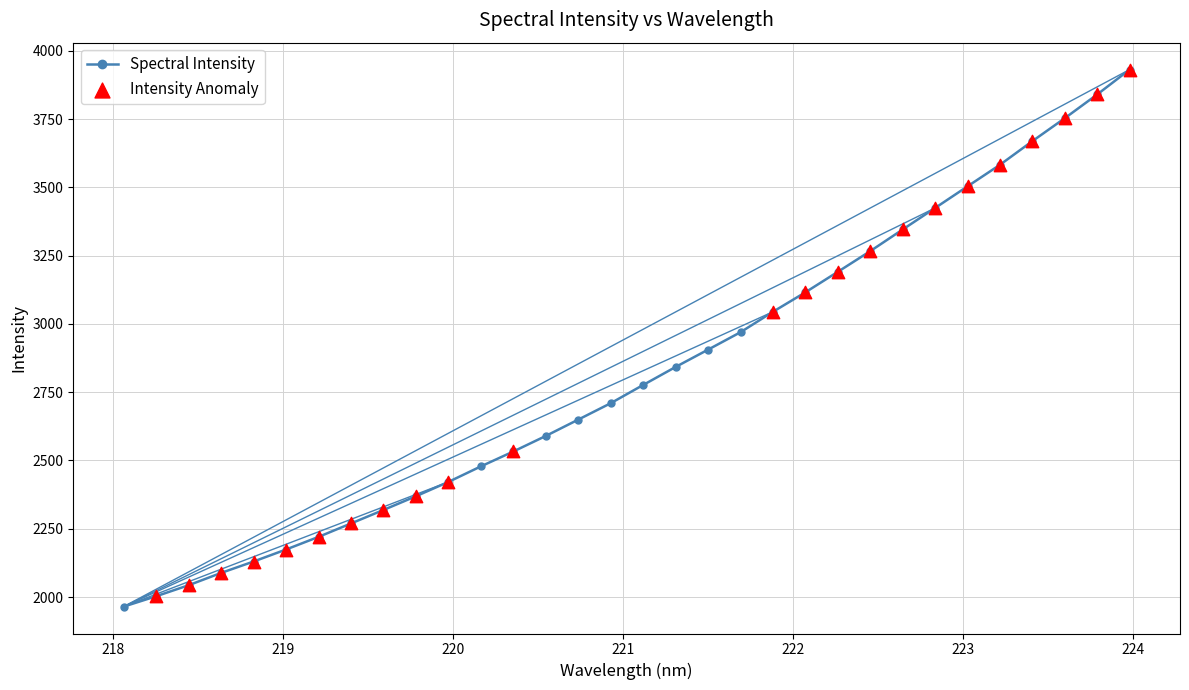

What is the greatest value displayed?

3931.2